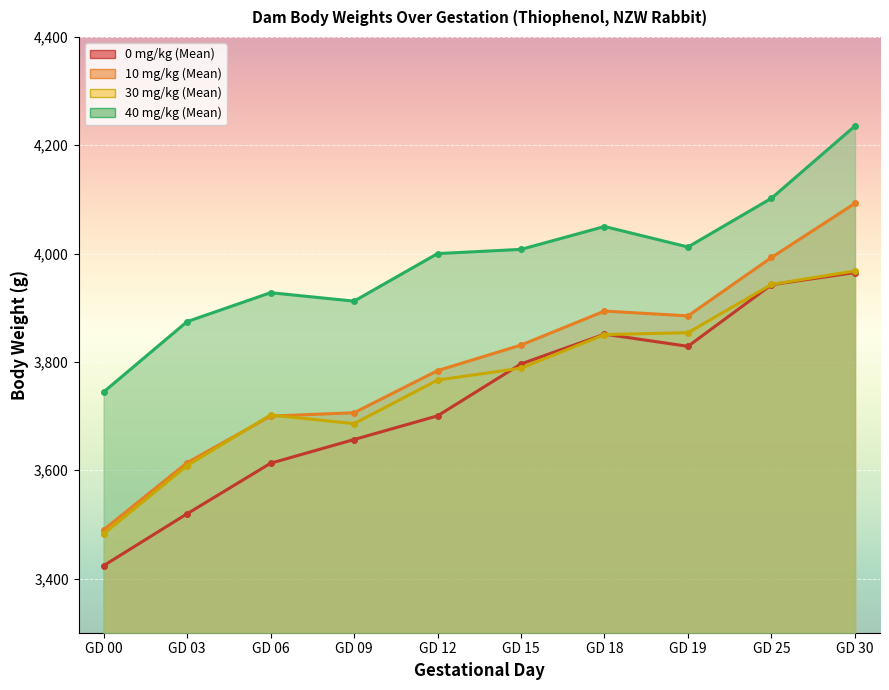

What is the maximum value shown in the chart?

4235.6